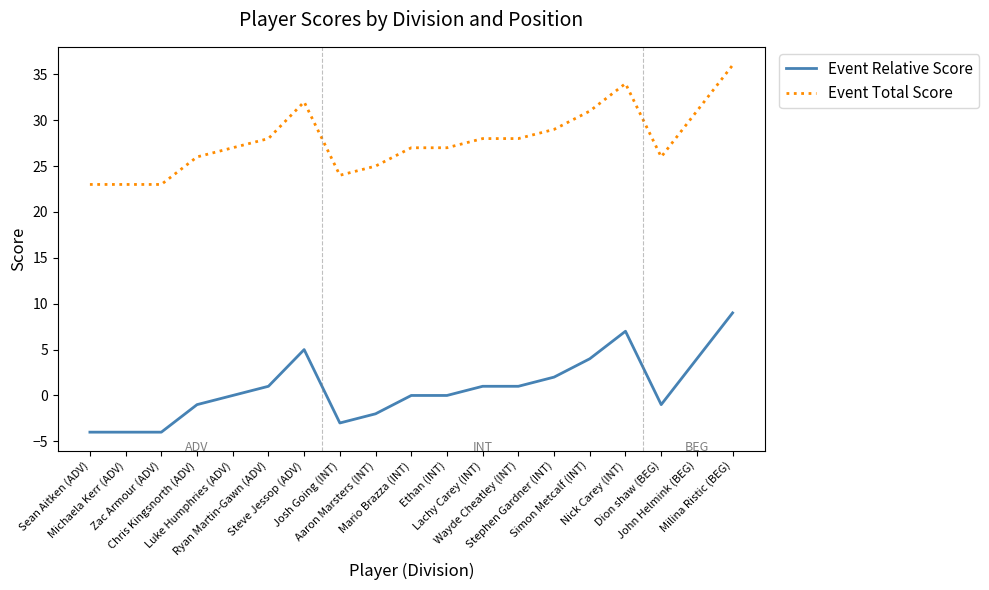

What is the difference between the maximum and minimum values in the Event Relative Score series?

13